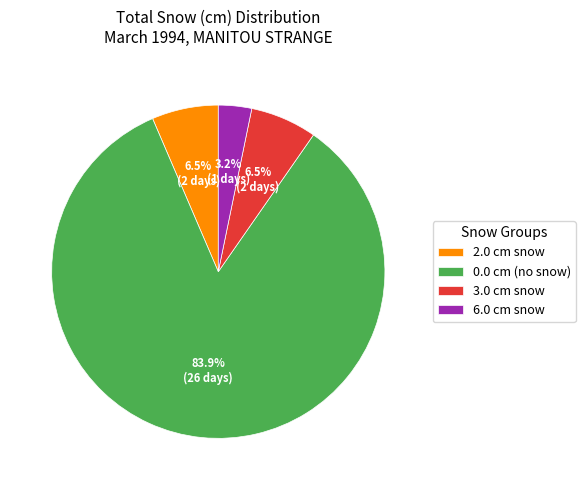

What is the smallest slice in the pie chart?

6.0 cm snow